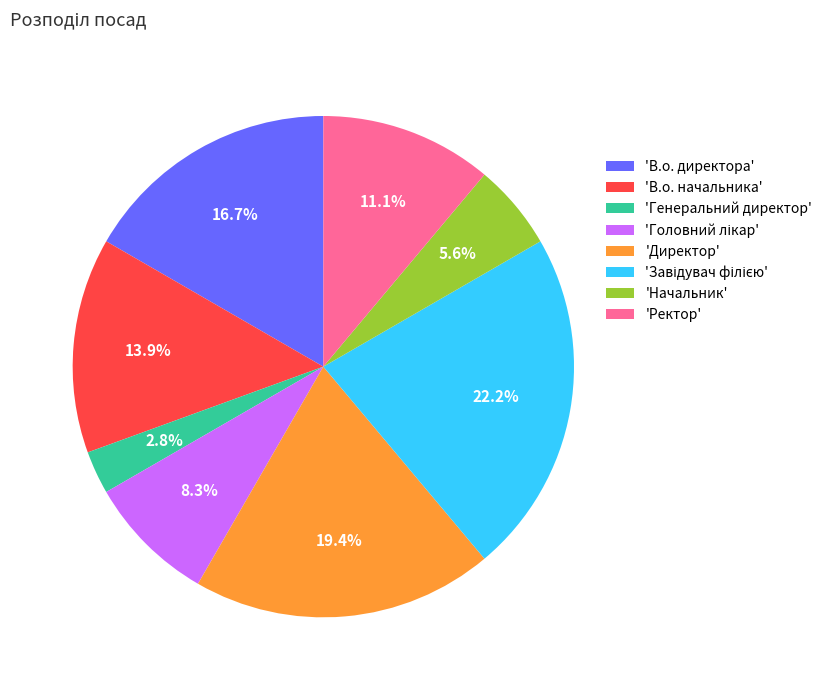

What is the ratio of the value at 'Начальник' to the value at 'Ректор'?

0.5